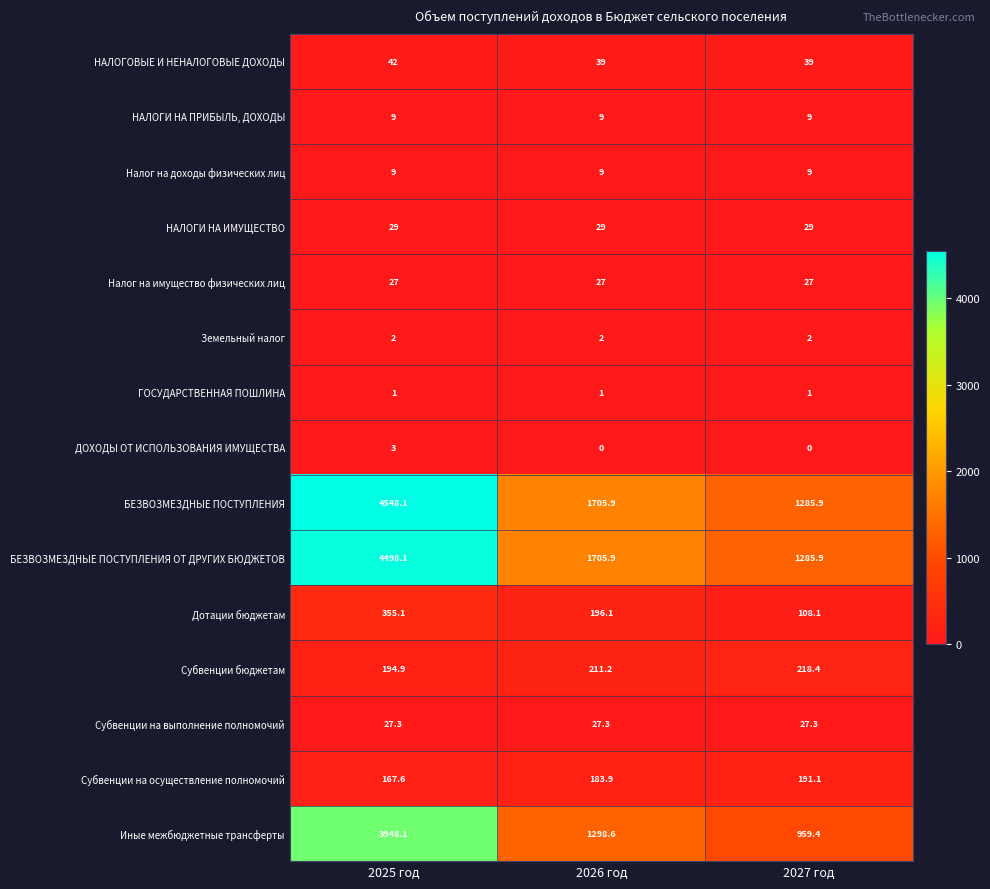

Which series has the largest total across all categories?

БЕЗВОЗМЕЗДНЫЕ ПОСТУПЛЕНИЯ